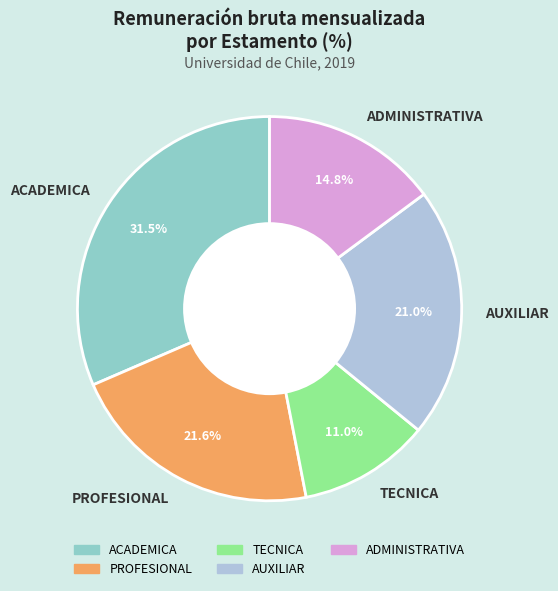

Which category has the biggest portion of the pie?

ACADEMICA